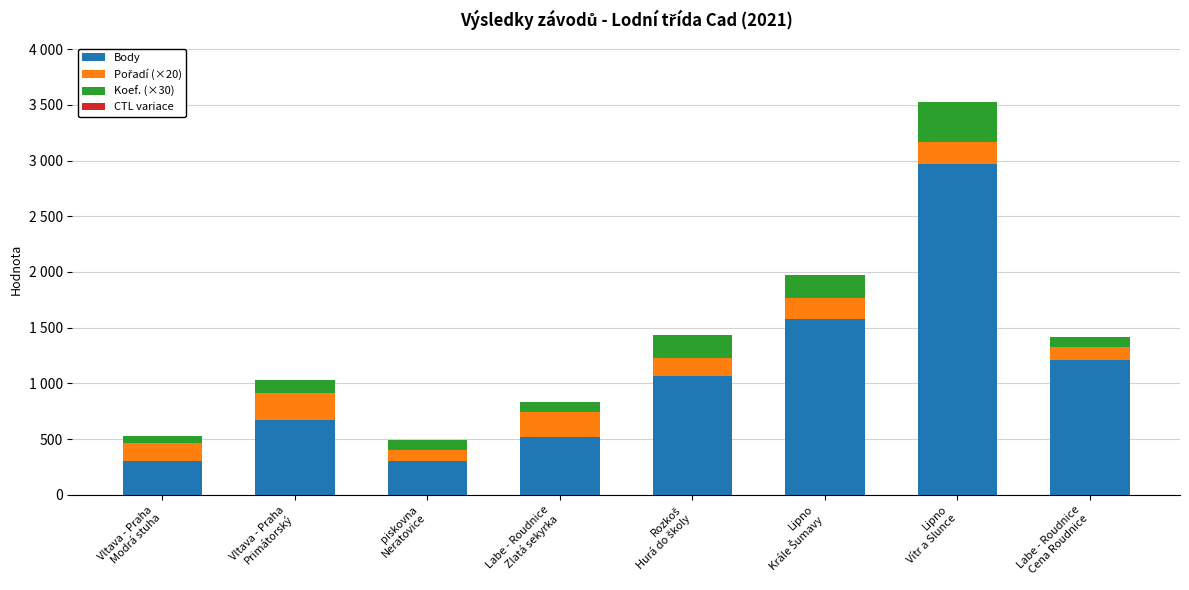

True or false: Koef. (×30) has a value of 309 at Rozkoš
Hurá do školy.

False